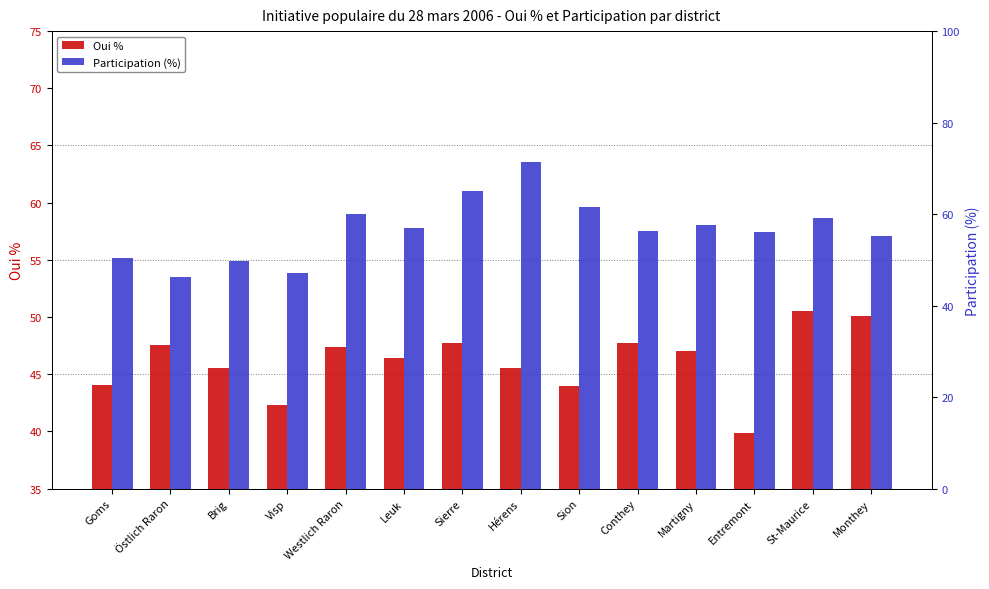

What is the maximum value for Participation (%)?

71.4